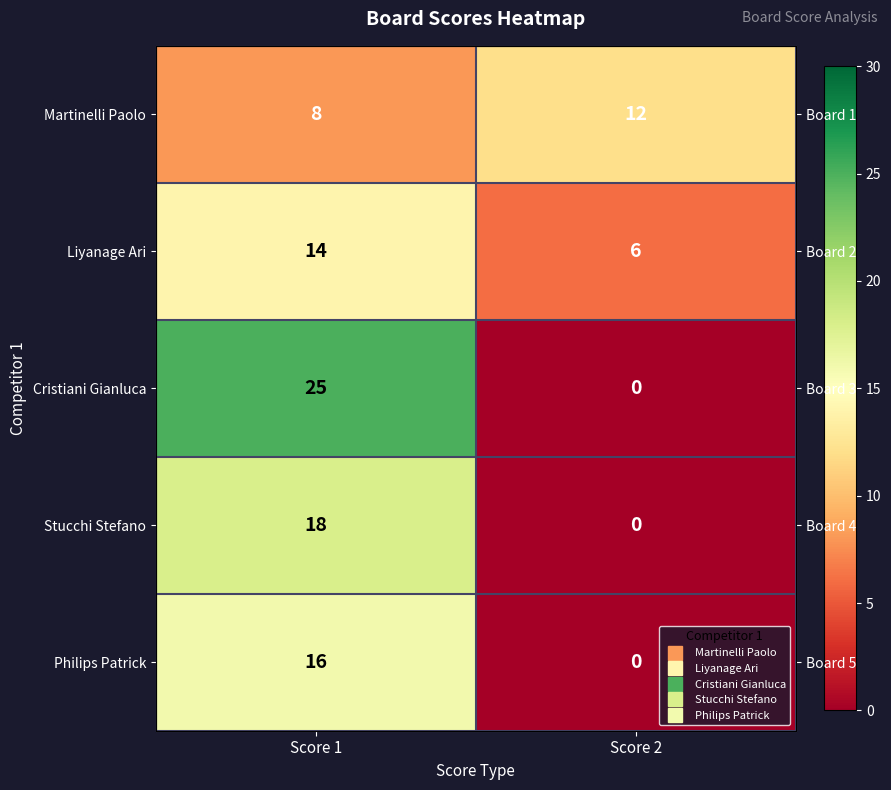

The Cristiani Gianluca series shows 36 at Score 1. True or false?

False